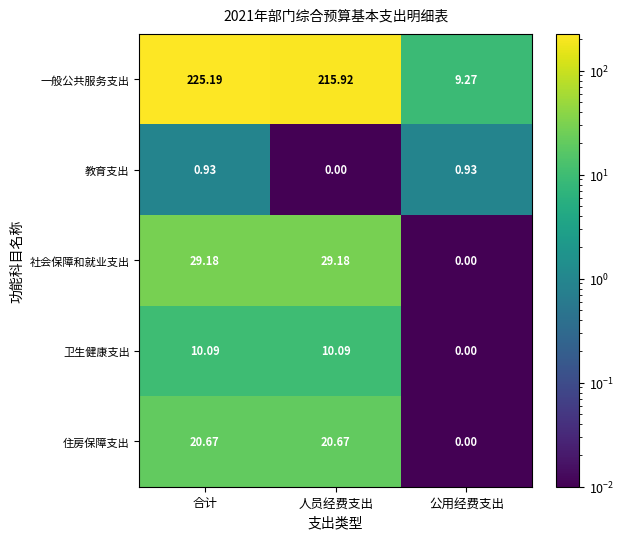

Where is 卫生健康支出 nearest to the value 5?

公用经费支出